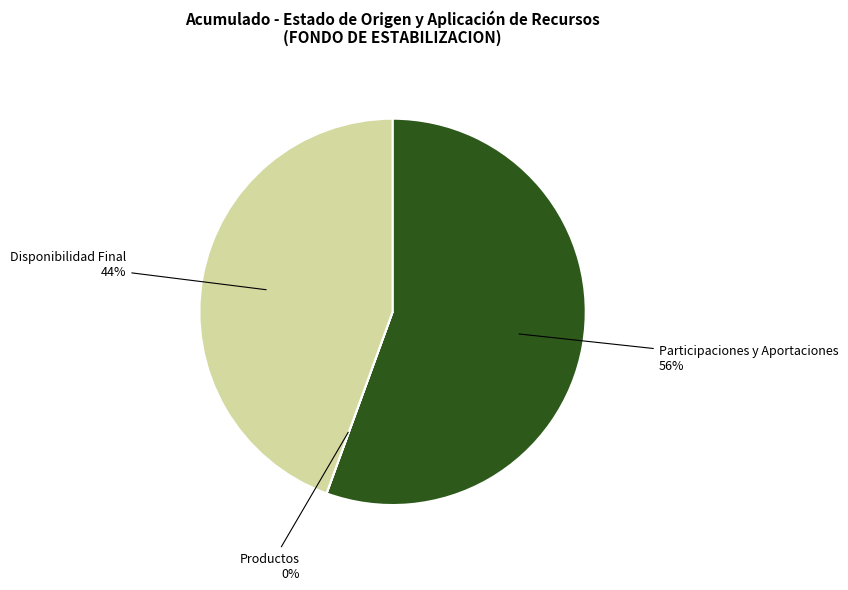

Is the sum of Participaciones y Aportaciones and Disponibilidad Final greater than half?

Yes